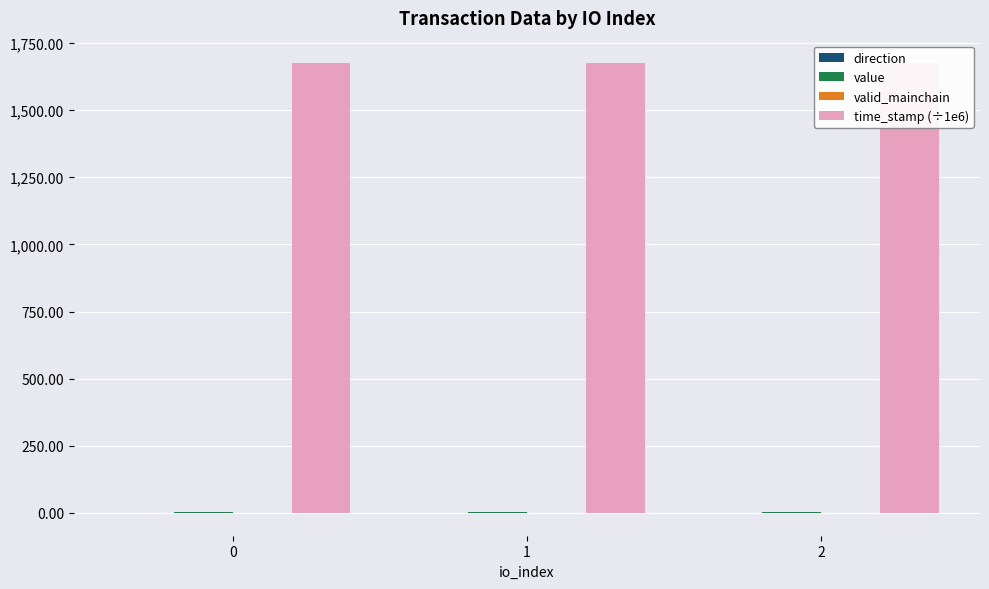

What are all the series names shown in the legend?

direction, value, valid_mainchain, time_stamp (÷1e6)